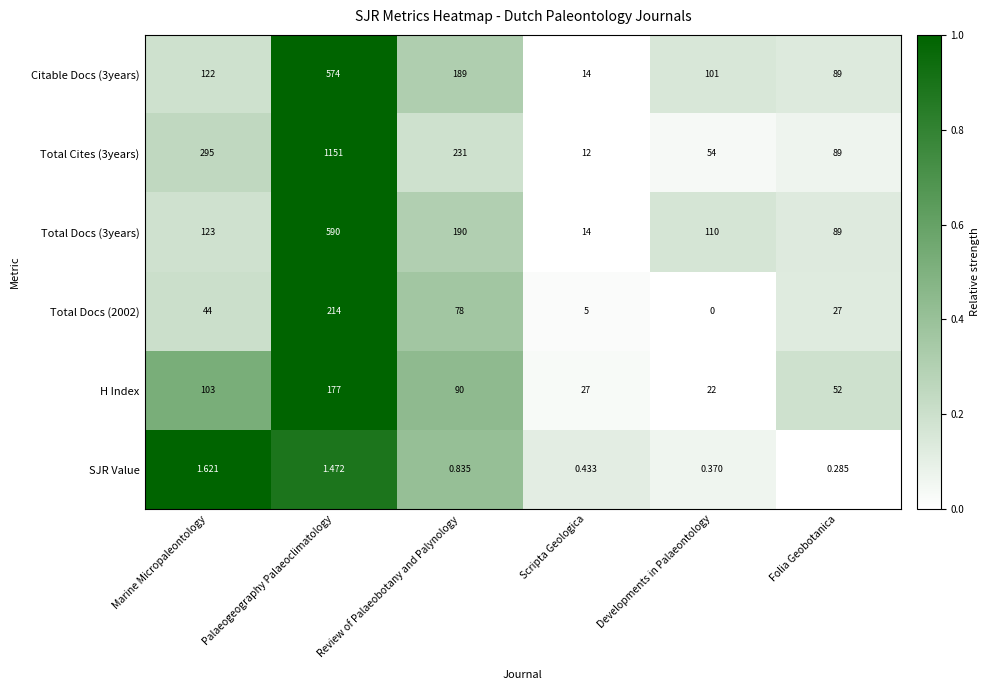

Where is Citable Docs (3years) nearest to the value 294?

Review of Palaeobotany and Palynology